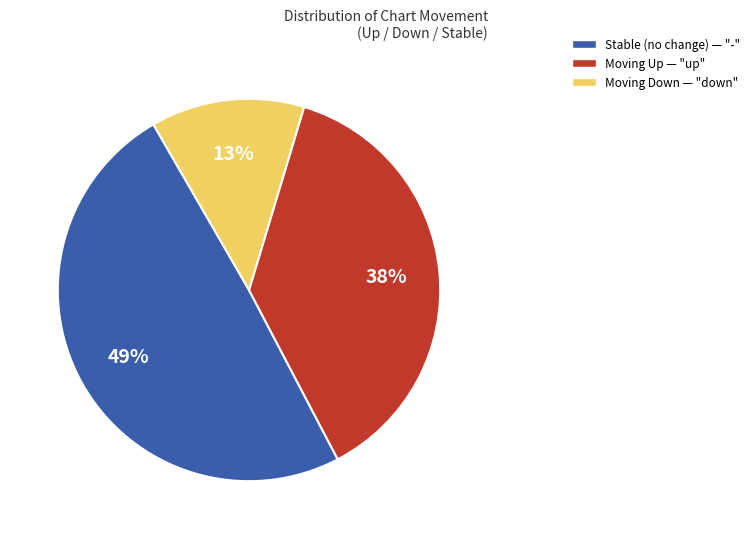

Combined, do Moving Up — "up" and Moving Down — "down" account for over 50%?

Yes